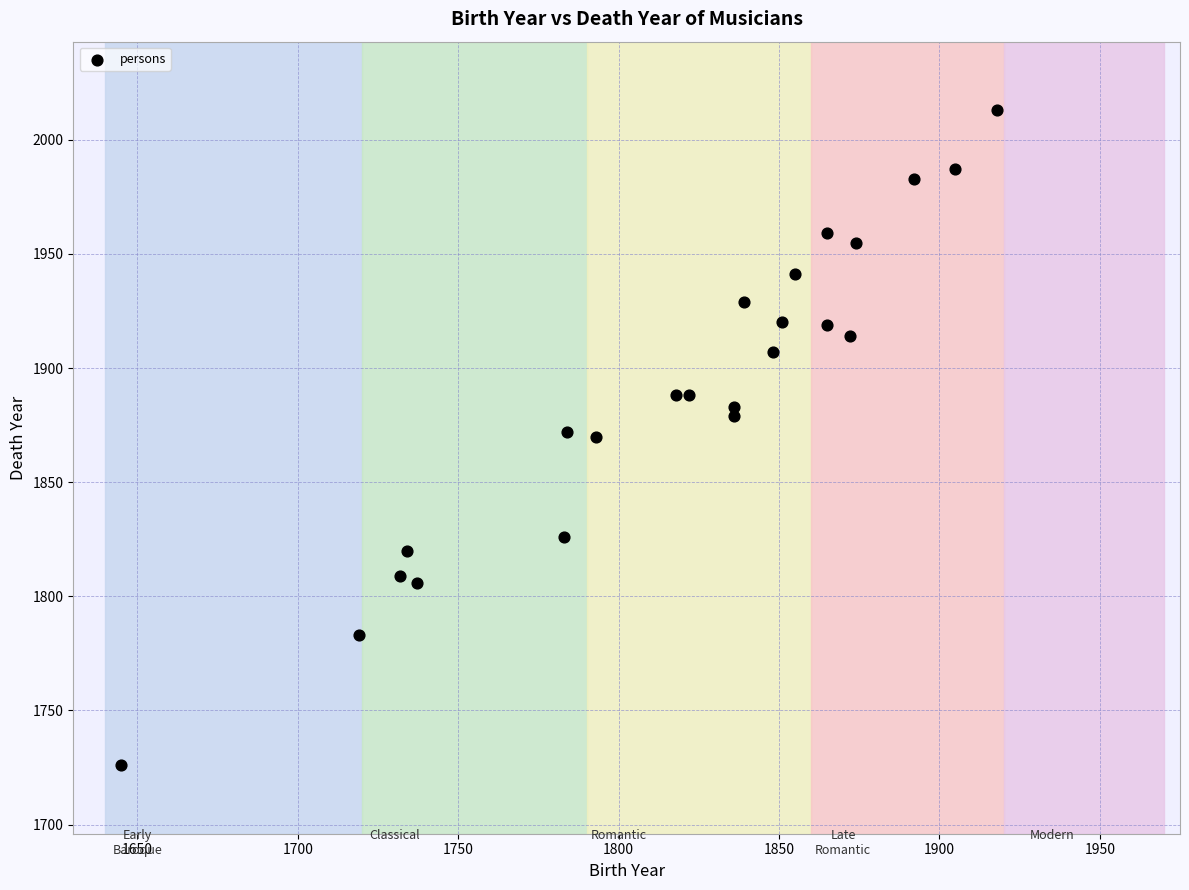

What is the range of Y values (max minus min)?

287